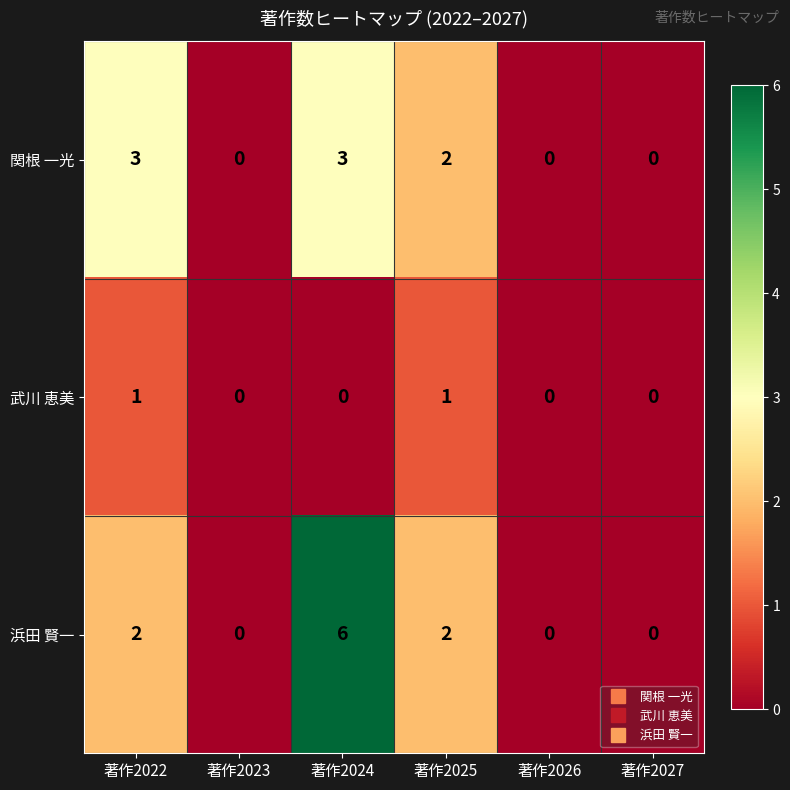

Between 著作2024 and 著作2025, which series saw the biggest shift?

浜田 賢一